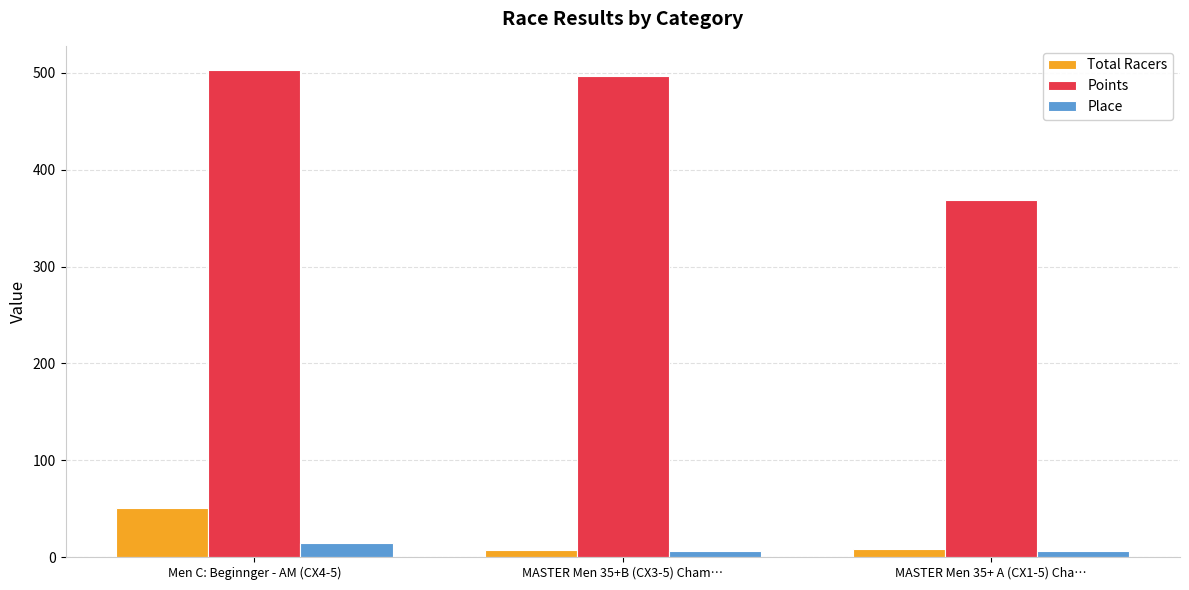

How many data points in Total Racers are less than 8?

1